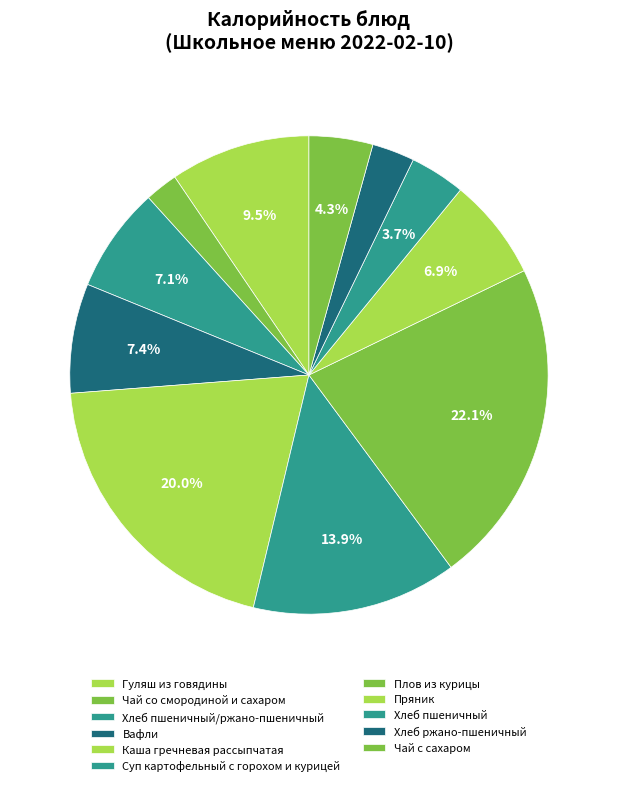

What percentage is the Гуляш из говядины slice, to the nearest percent?

9%